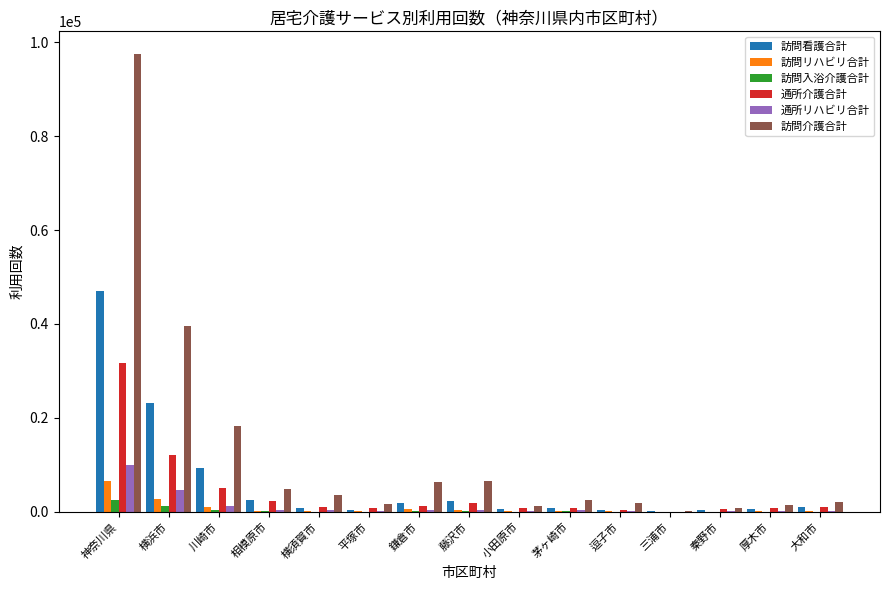

What is the sum of all 通所リハビリ合計 values?

18948